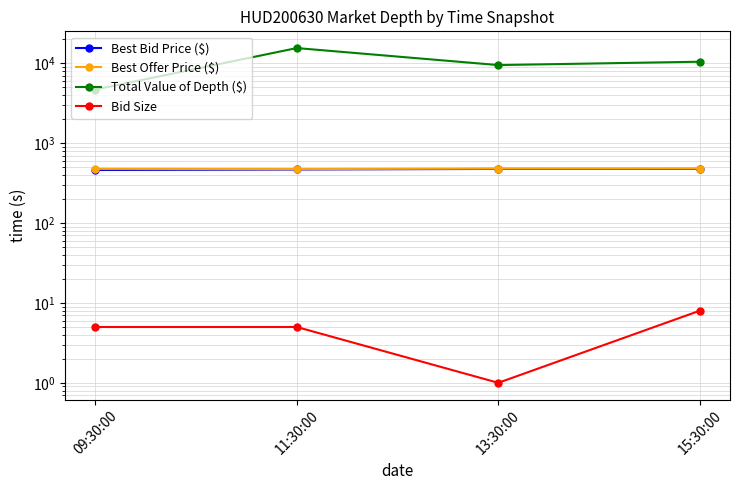

Between 11:30:00 and 09:30:00, which is larger?

11:30:00